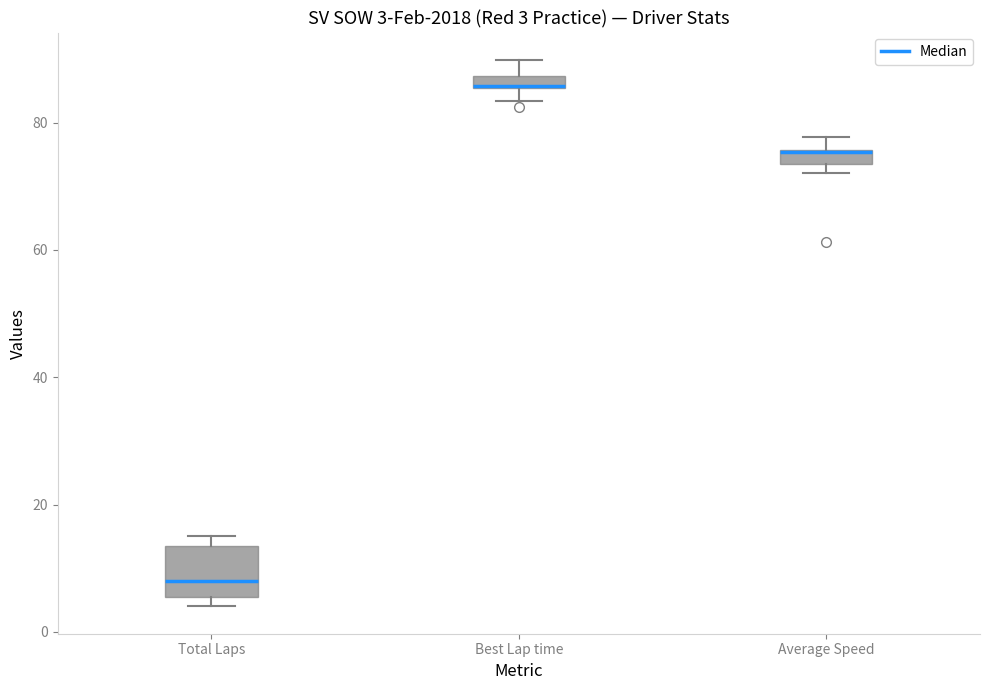

Comparing the boxes themselves (not the whiskers), which one is the tallest?

Total Laps